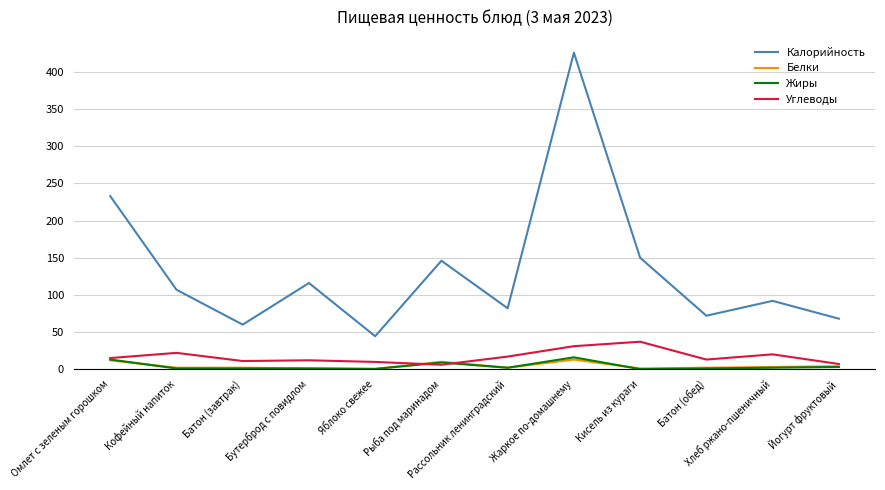

What is the difference between the maximum and second lowest values in the Белки series?

12.0